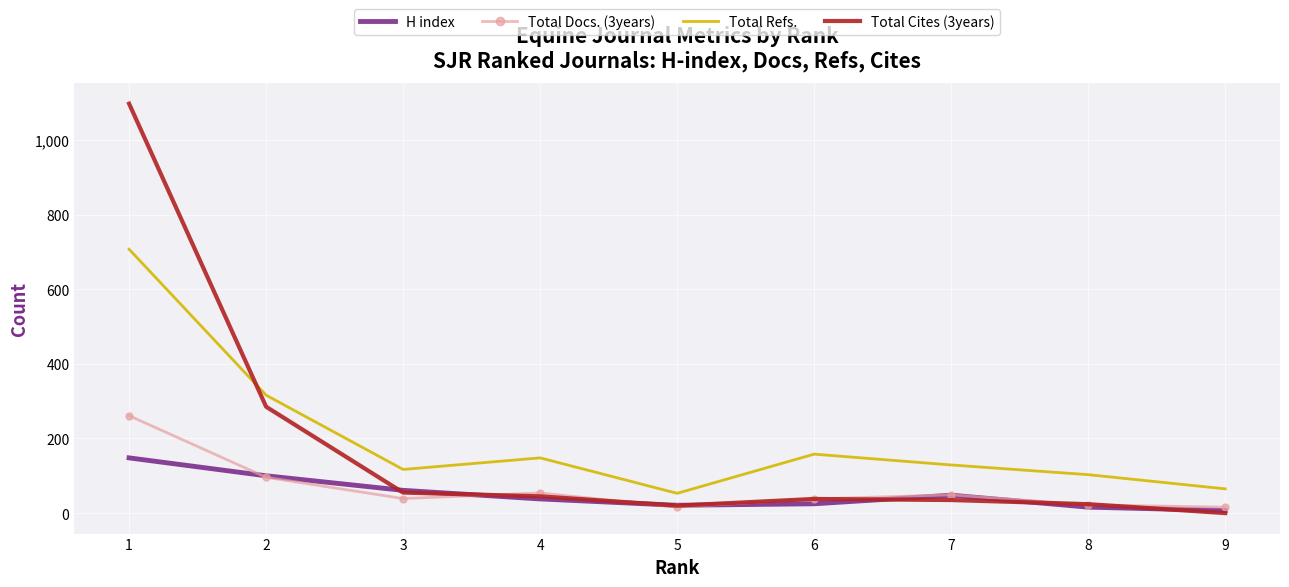

What are all the series names shown in the legend?

H index, Total Docs. (3years), Total Refs., Total Cites (3years)